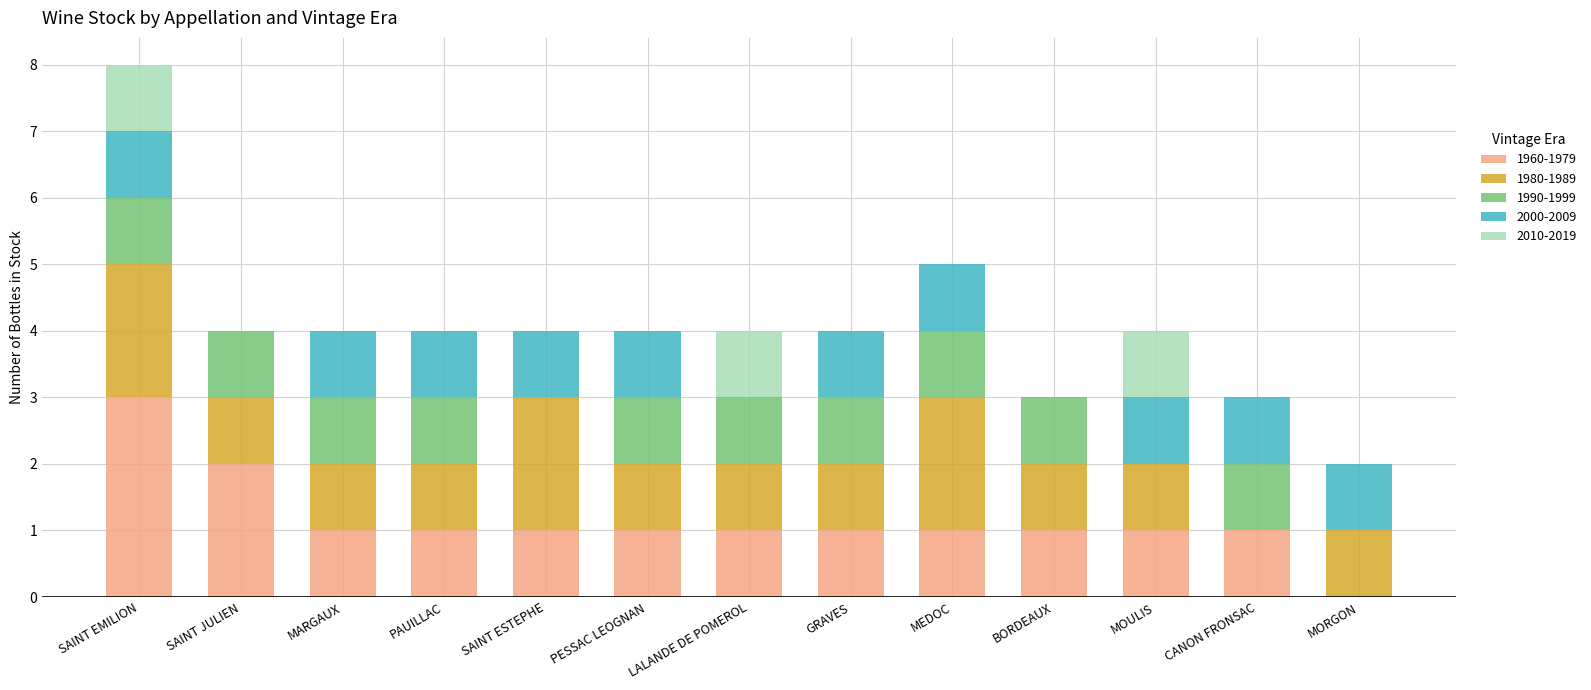

What is the total value across all series at MARGAUX?

4